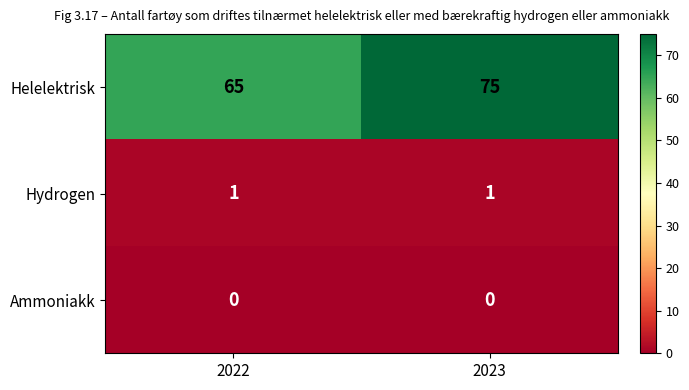

What is the greatest value displayed?

75